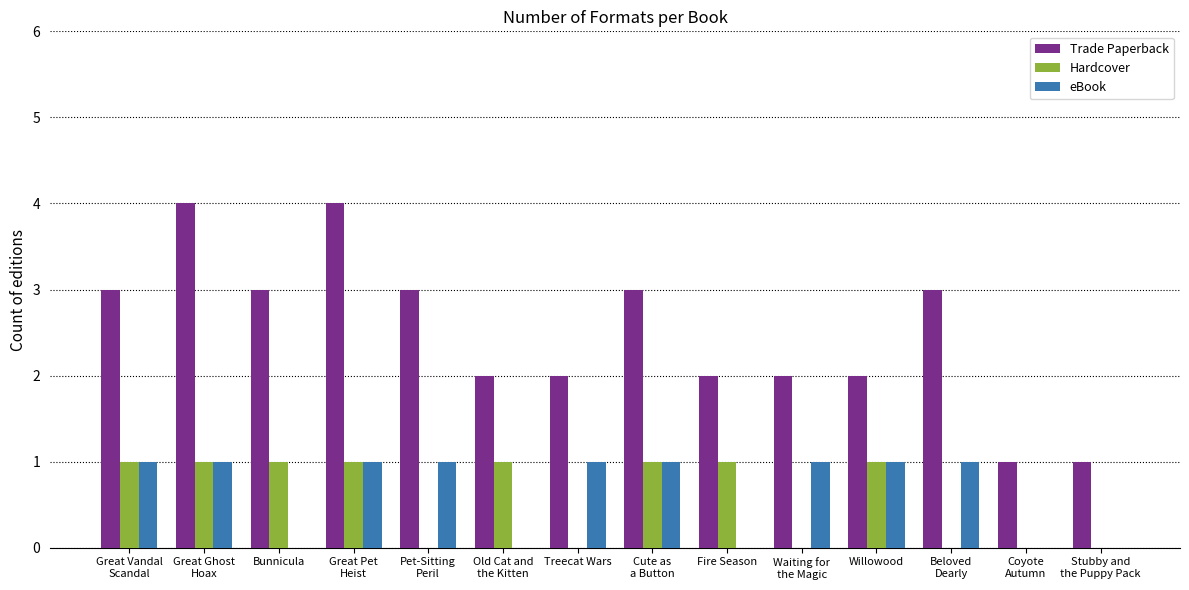

Which series has the largest range (max minus min)?

Trade Paperback